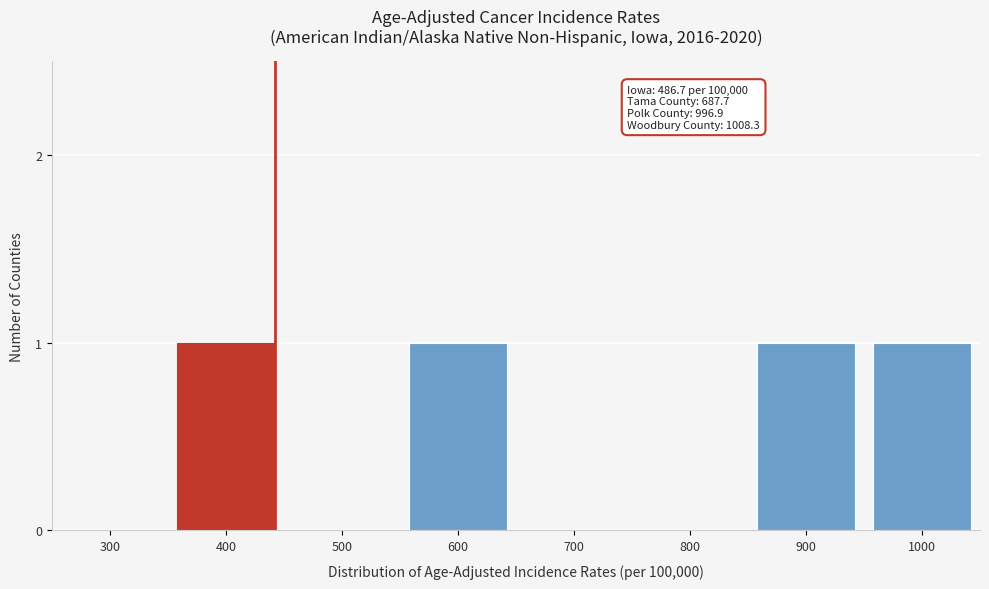

Reading left to right, list all the values displayed in this chart.

300=0	400=1	500=0	600=1	700=0	800=0	900=1	1000=1